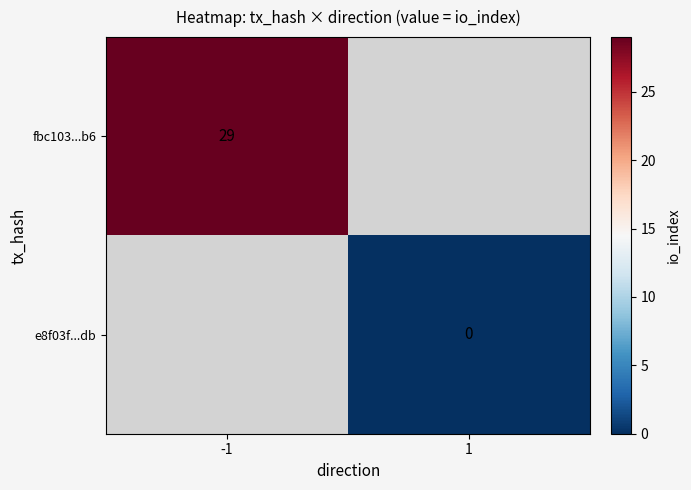

The fbc103...b6 series shows 10 at -1. True or false?

False